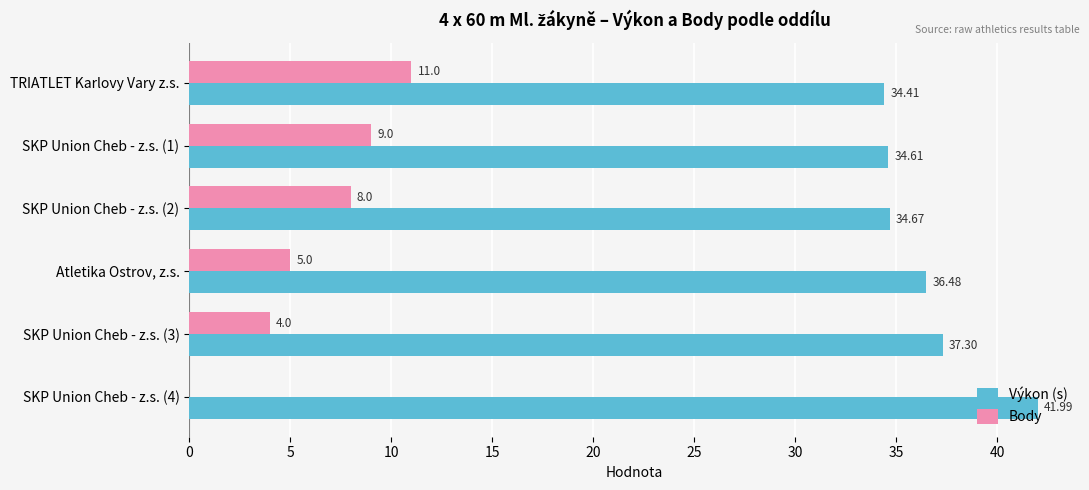

Between TRIATLET Karlovy Vary z.s. and SKP Union Cheb - z.s. (1), which series saw the biggest shift?

Body